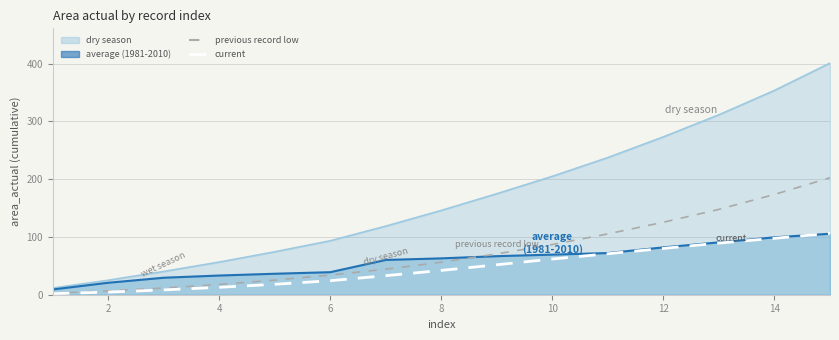

Is the value of current at 12 greater than the value of previous record low at 0?

Yes